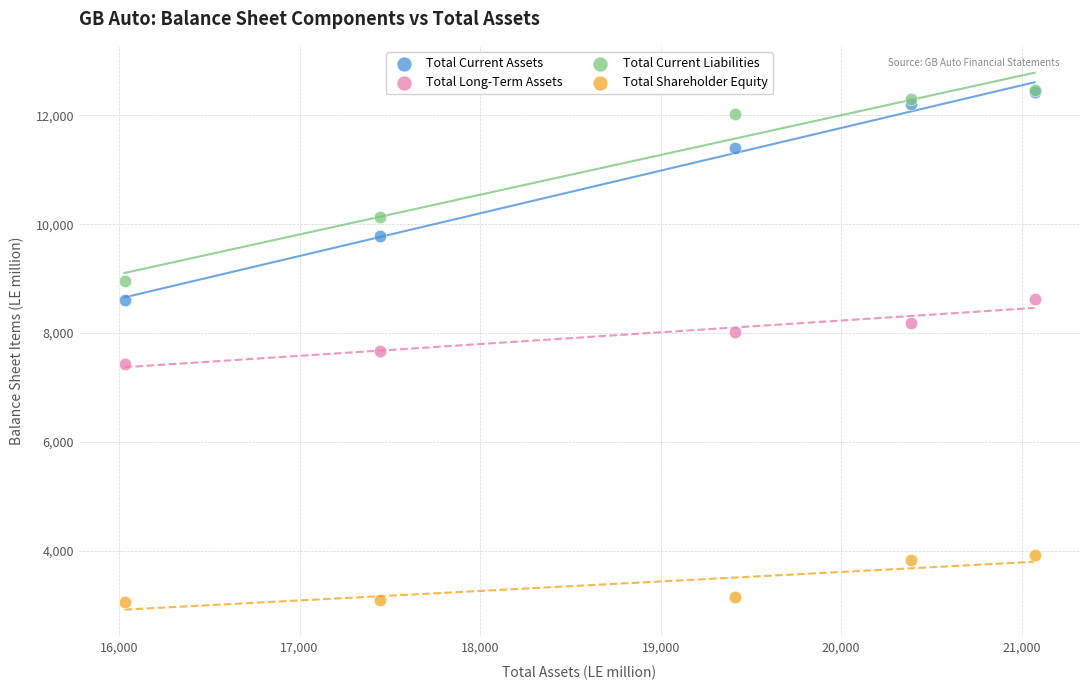

In the Total Current Assets series, what Y value is closest to 10520?

9781.0